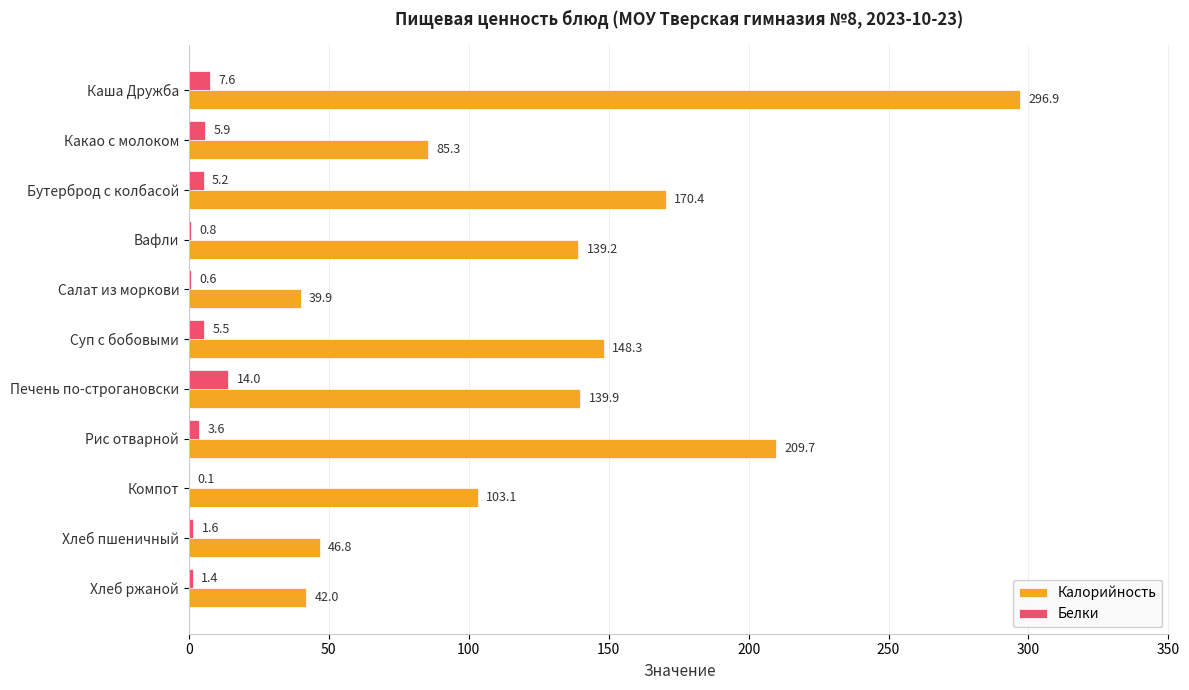

What is the total value across all series at Какао с молоком?

91.2